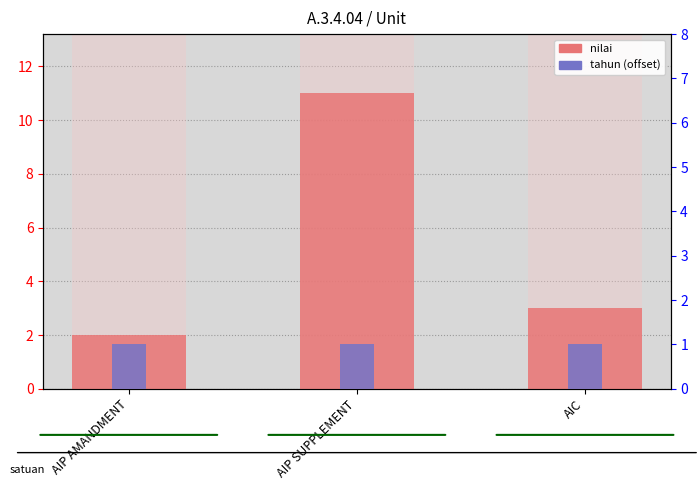

What is the label of the 3rd bar from the left?

AIC